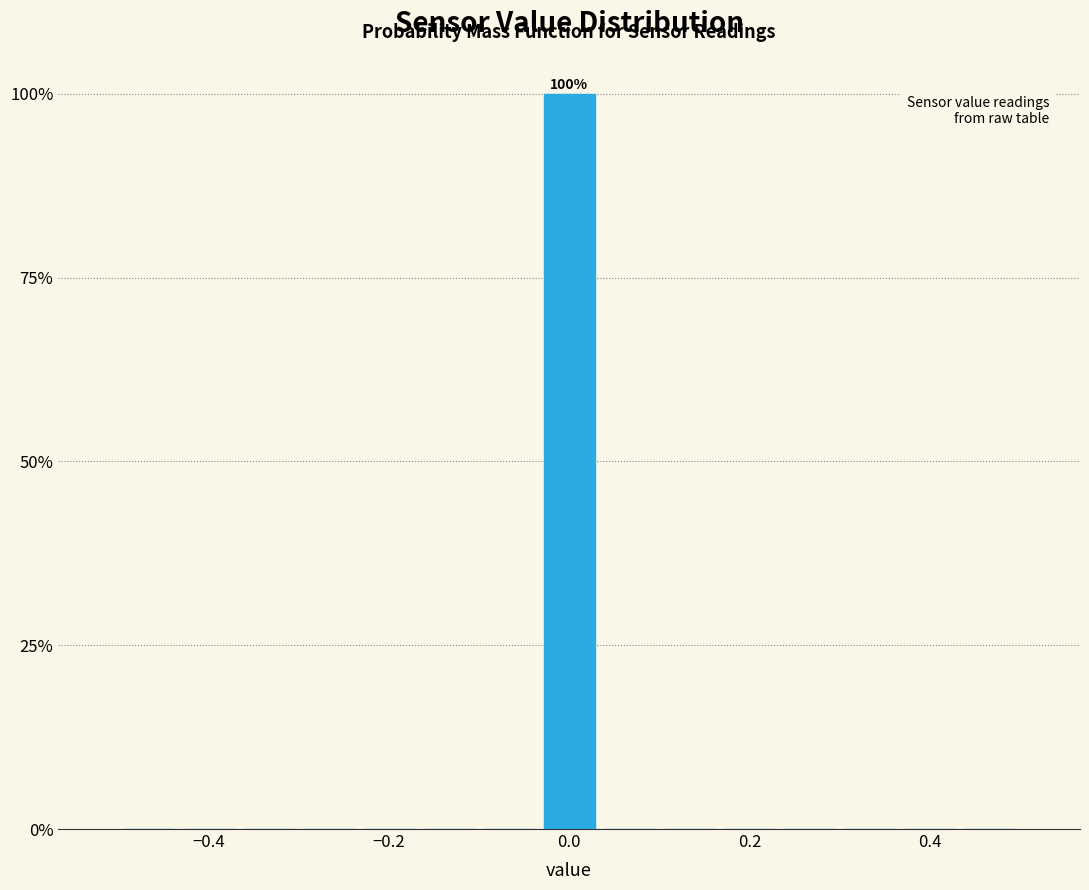

Around what value on the x-axis is the tallest bar? Give the approximate position of its centre, as read against the axis.

0.00